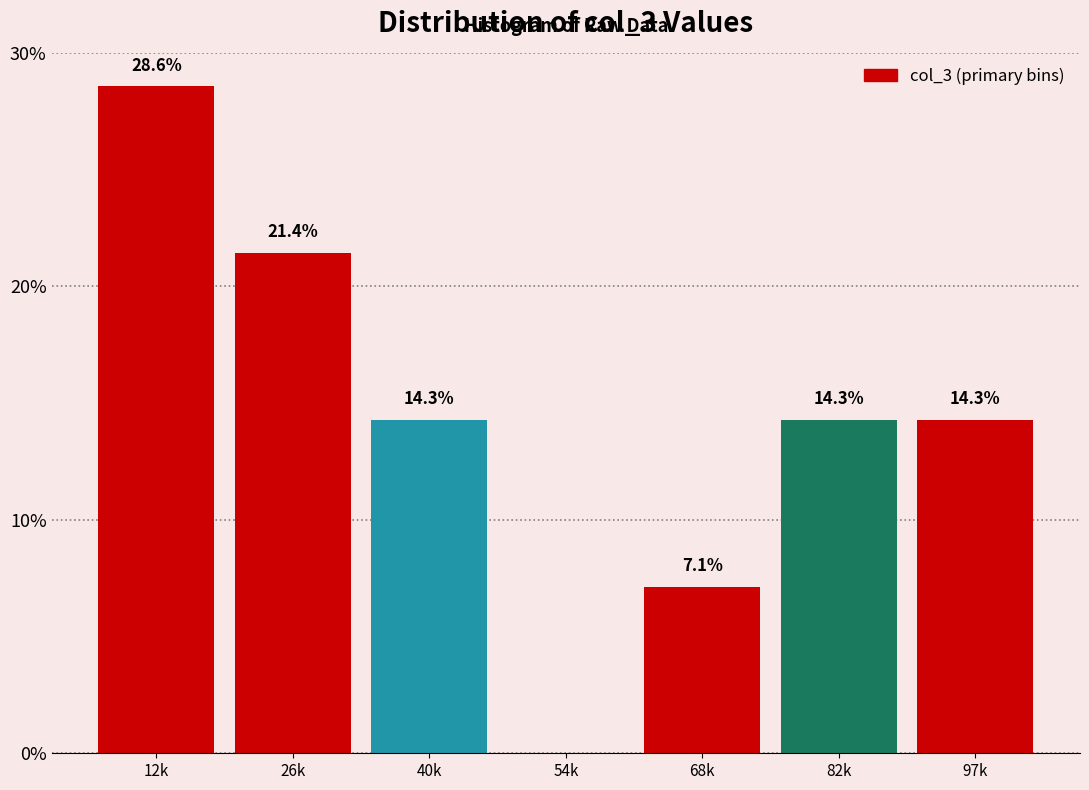

Reading left to right, list all the values displayed in this chart.

12k=28.6	26k=21.4	40k=14.3	54k=0.0	68k=7.1	82k=14.3	97k=14.3